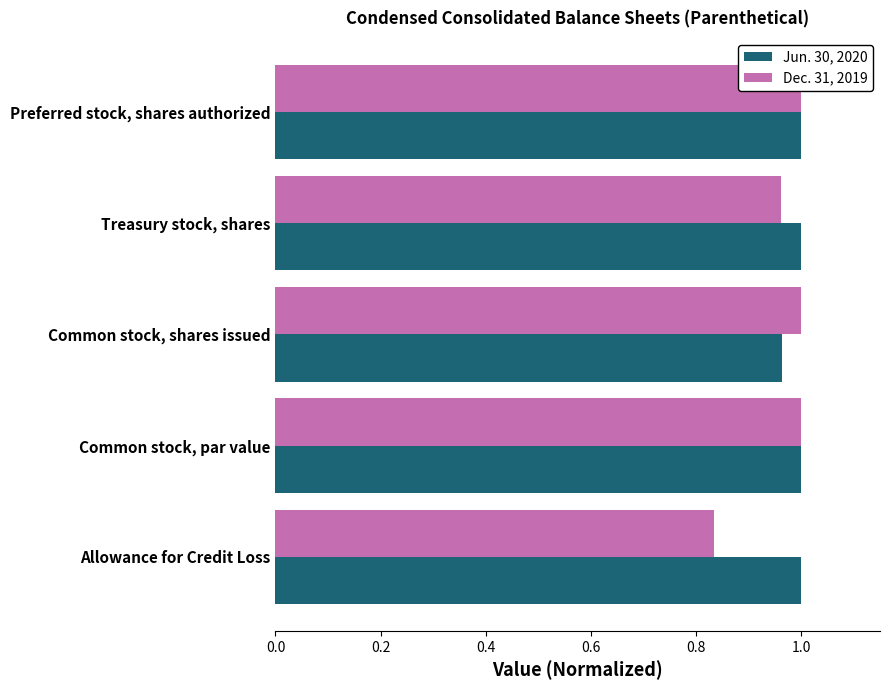

What is the value of the Dec. 31, 2019 bar at the 3rd from the left?

1.0